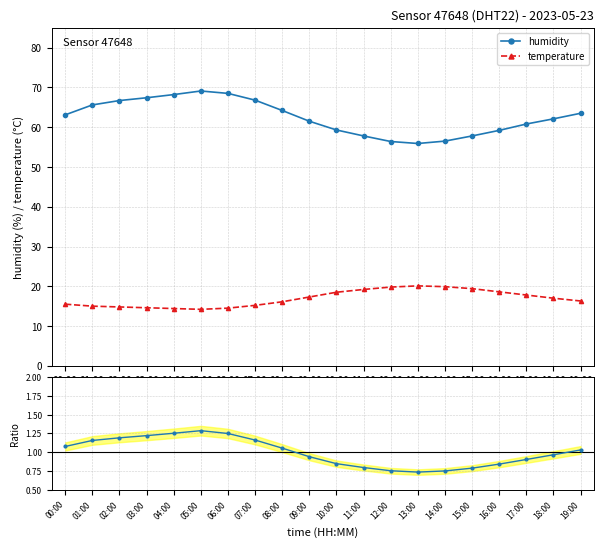

Does the chart have visible grid lines?

Yes